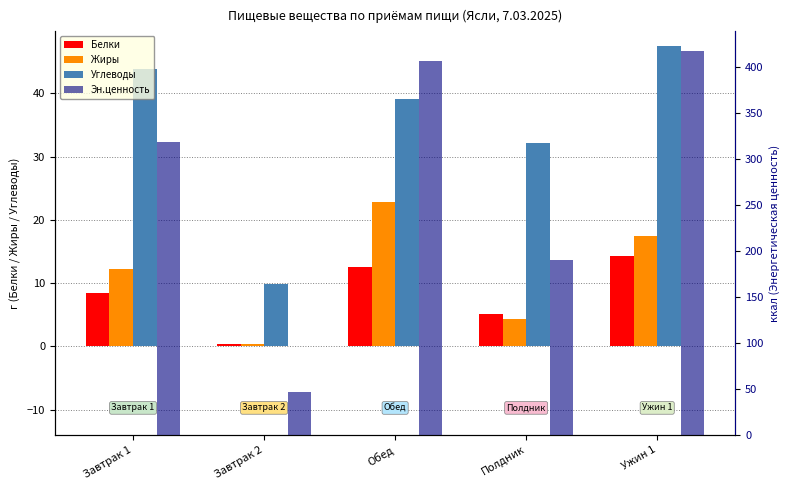

Rank the categories by Углеводы value from lowest to highest.

Завтрак 2, Полдник, Обед, Завтрак 1, Ужин 1